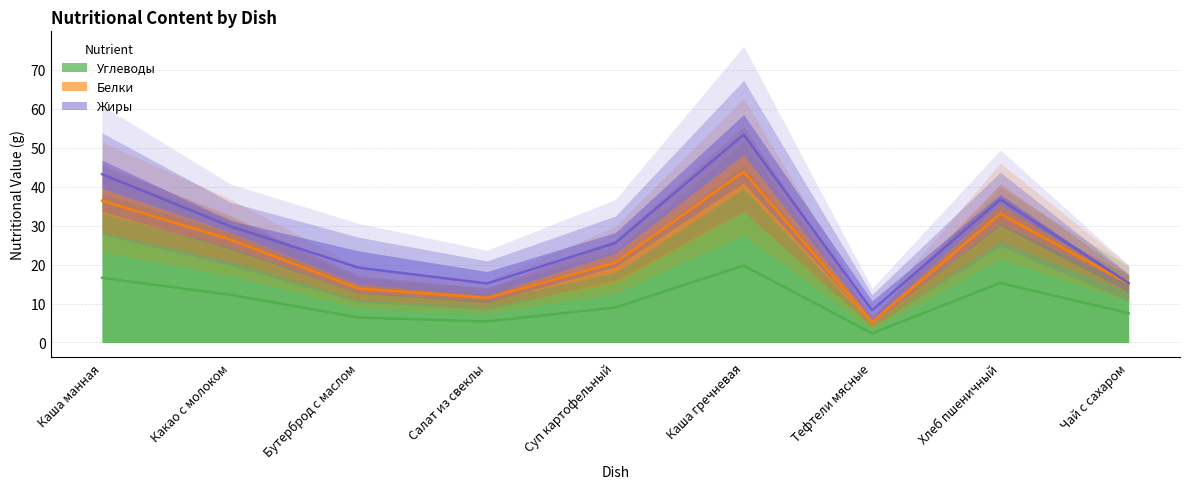

True or false: Белки and Жиры intersect in this chart.

True